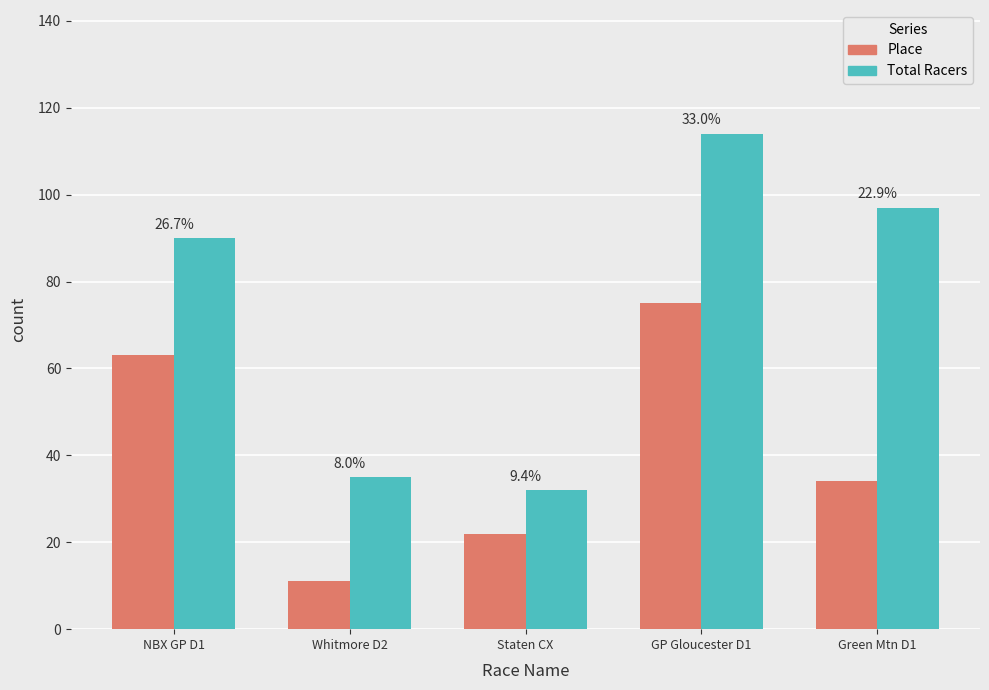

What is the highest value of the Total Racers series?

114